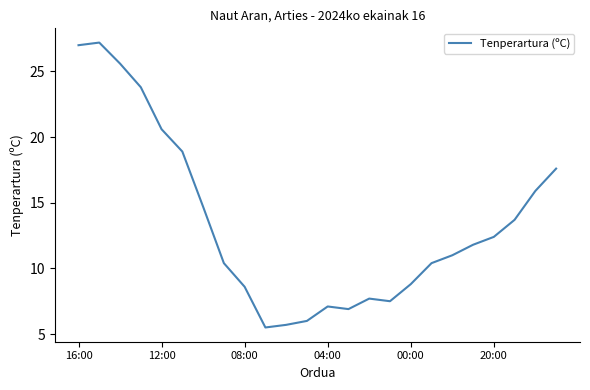

What is the maximum value shown in the chart?

27.2